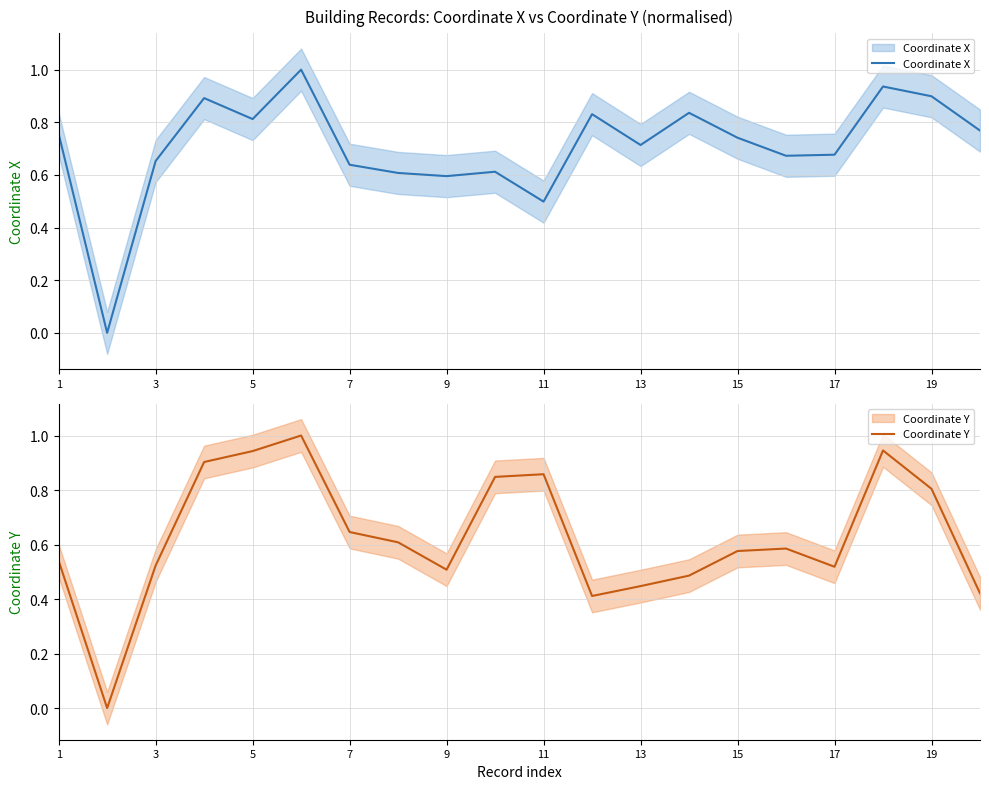

What are all the series names shown in the legend?

Coordinate X, Coordinate Y